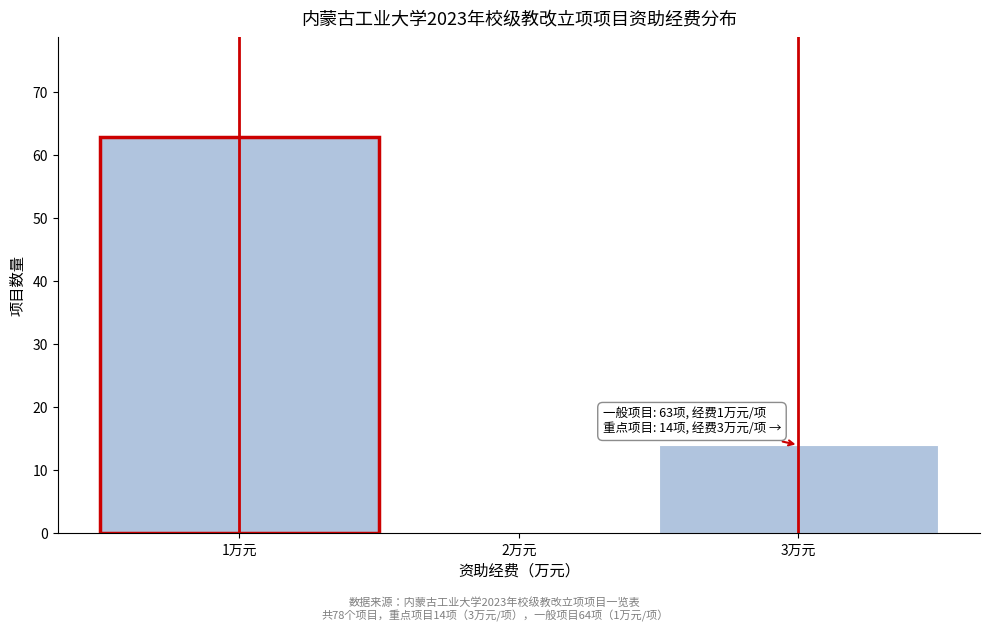

Which range on the x-axis has the tallest bar?

0.5 to 1.5